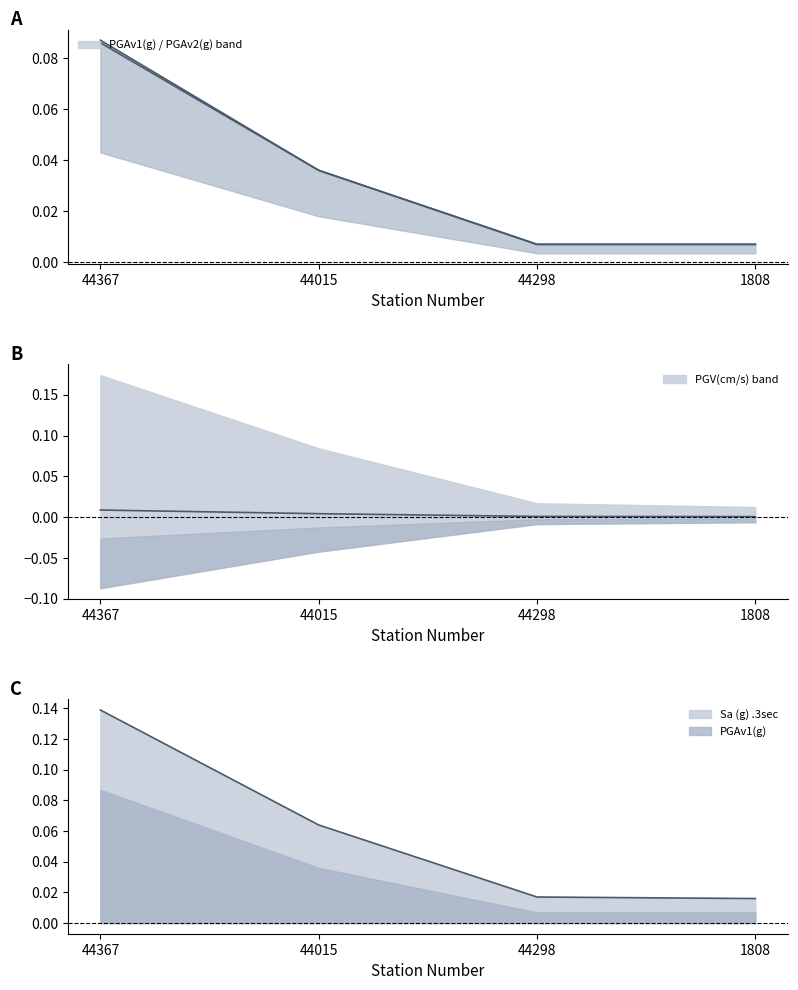

The value of PGV(cm/s) at 44298 is 0.0. True or false?

False